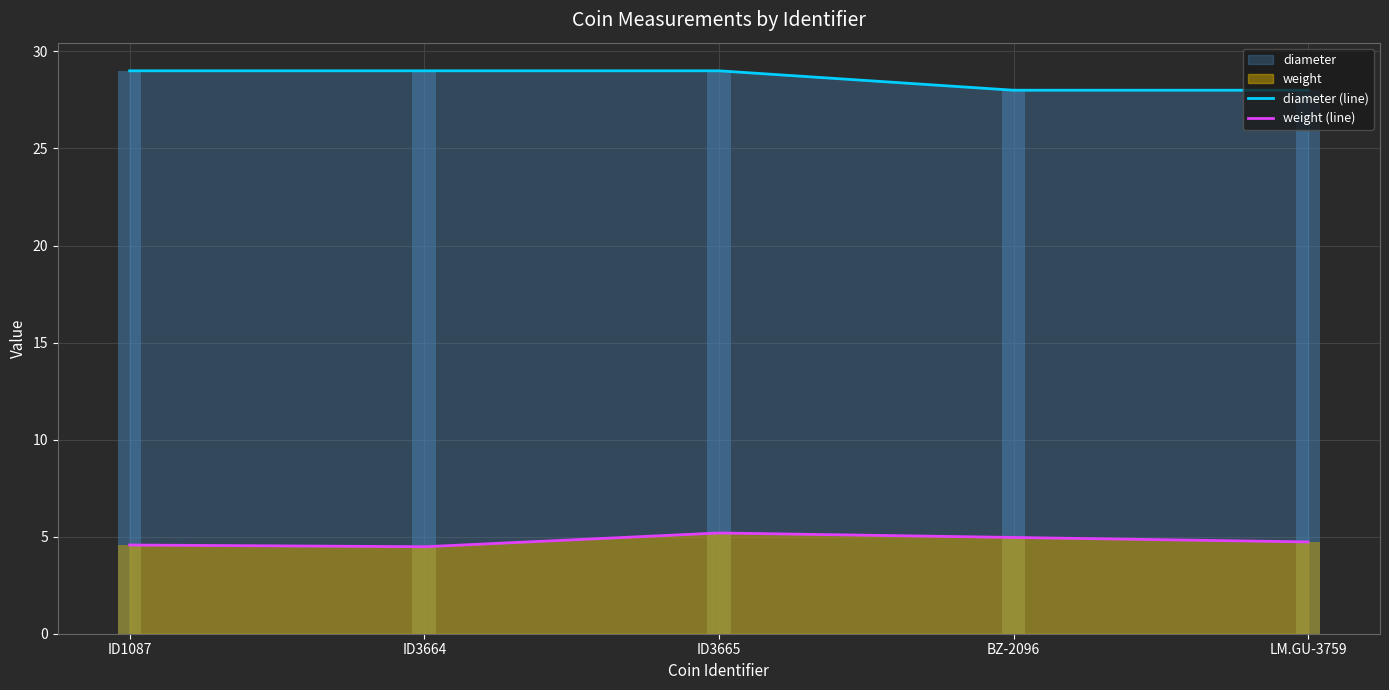

At which label is diameter closest to 28?

BZ-2096